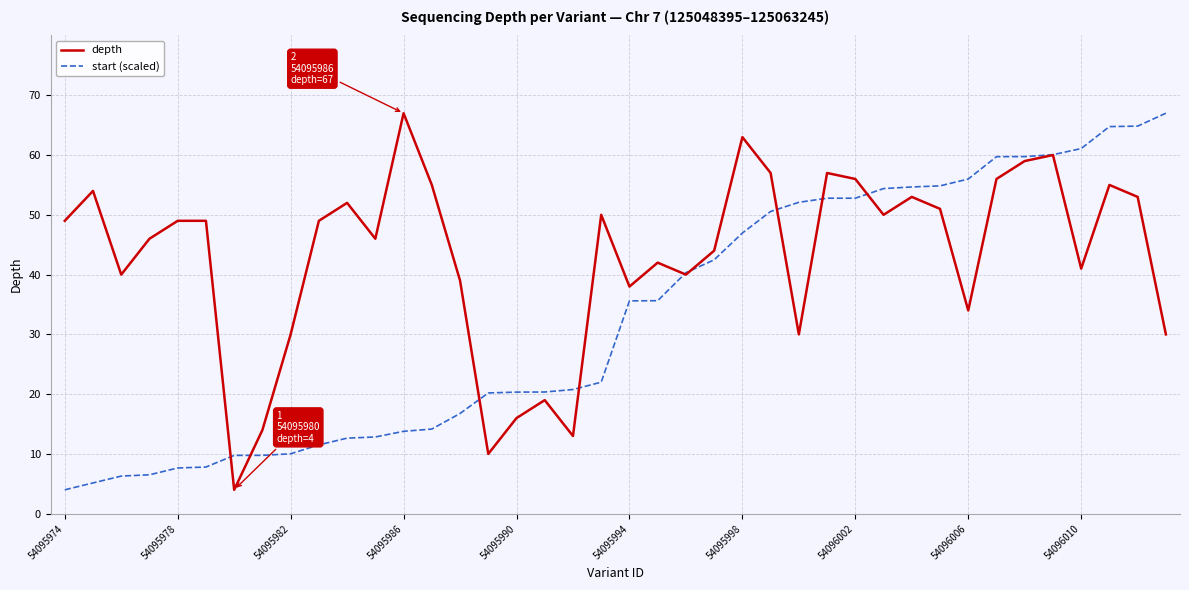

Rank the series by their average value, from highest to lowest.

depth, start (scaled)